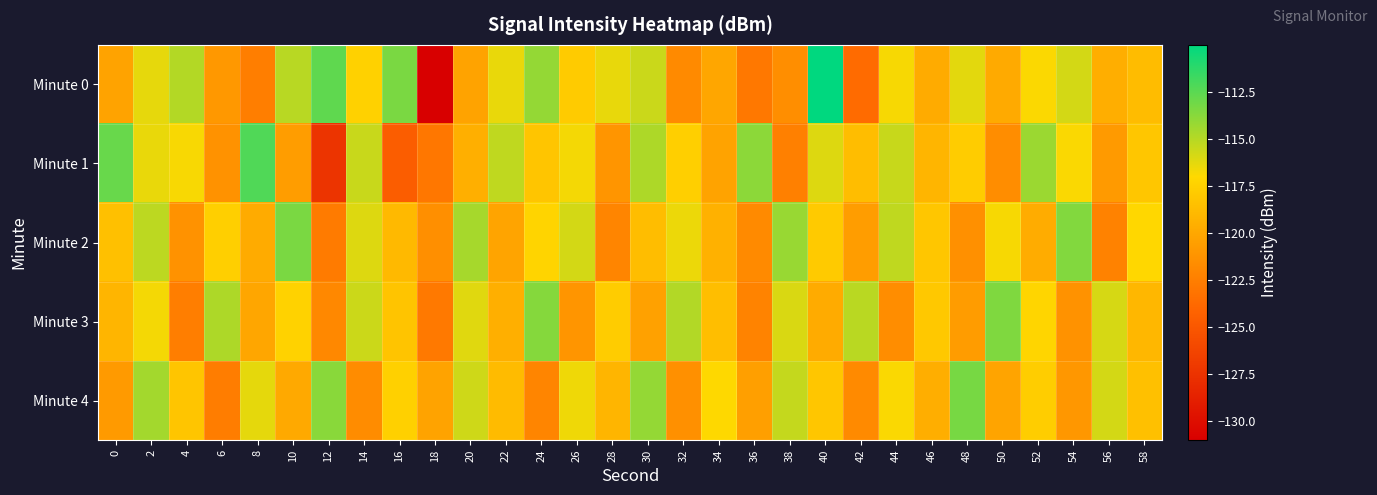

What is the total value across all series at 44?

-586.1